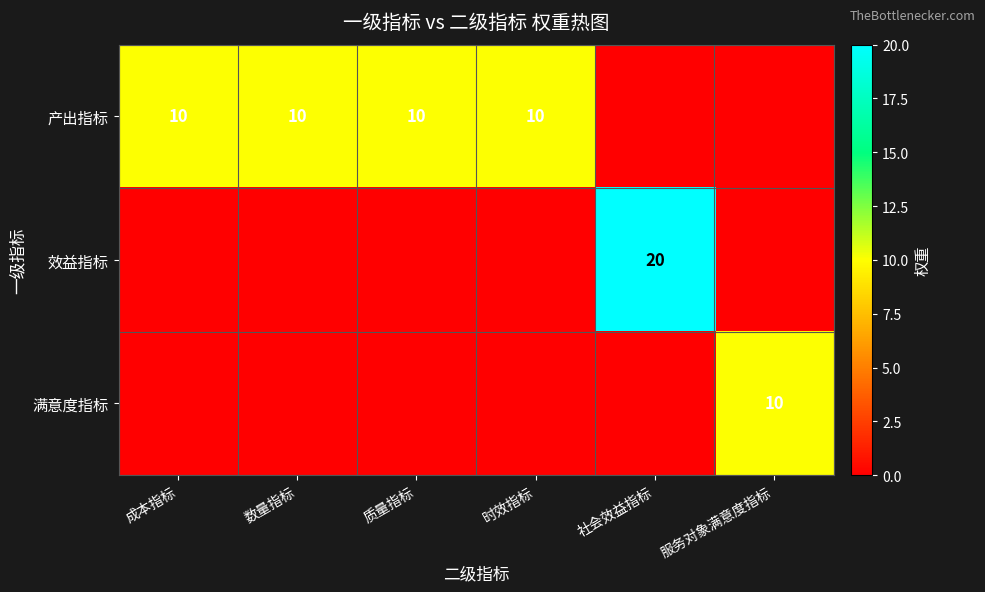

The value of 满意度指标 at 服务对象满意度指标 is 10. True or false?

True